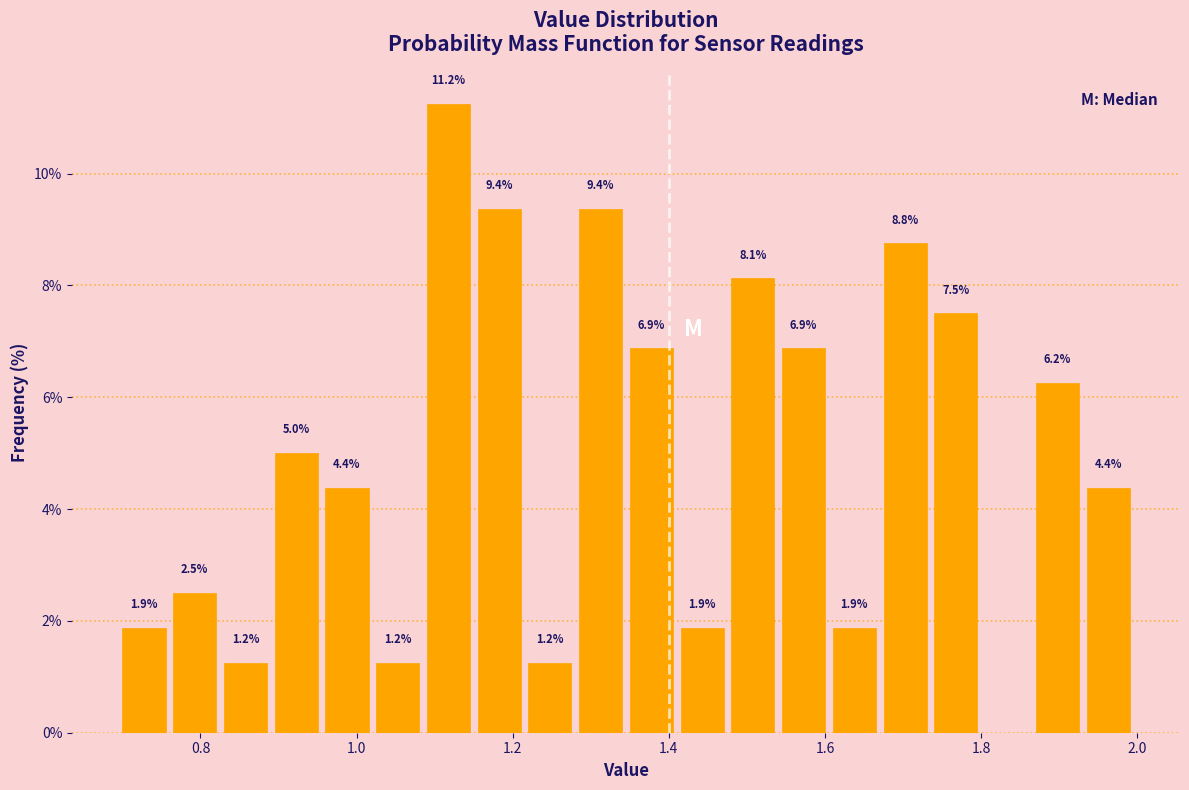

Around what value on the x-axis is the tallest bar? Give the approximate position of its centre, as read against the axis.

1.12